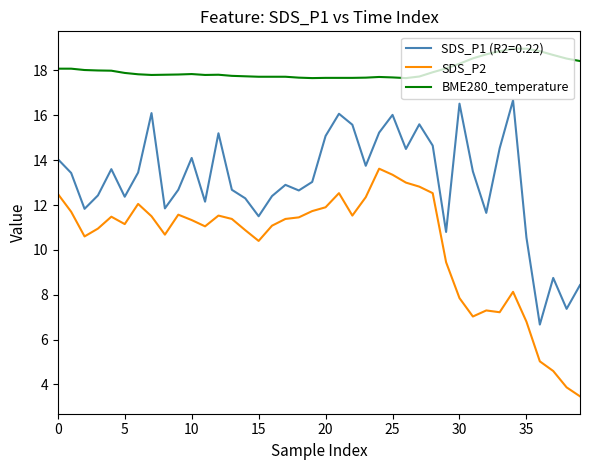

Rank the series by their average value, from highest to lowest.

BME280_temperature, SDS_P1 (R2=0.22), SDS_P2